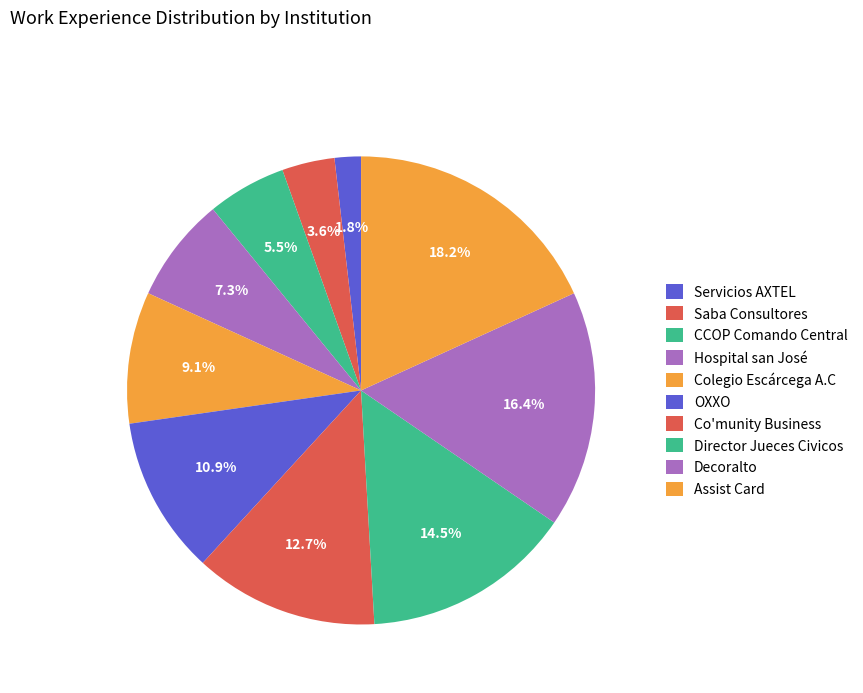

How many segments does this pie chart have?

10